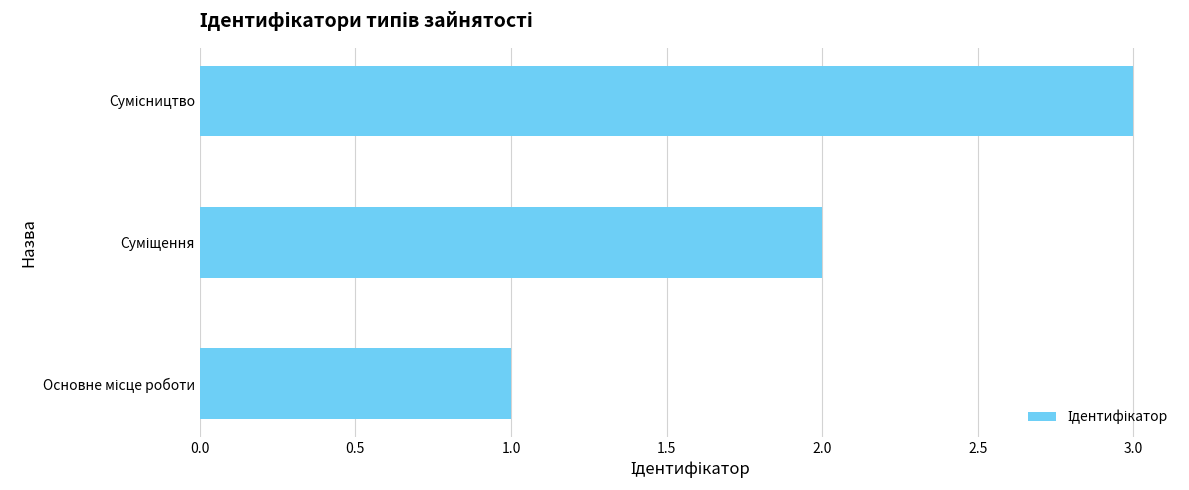

What is the sum of all values?

6